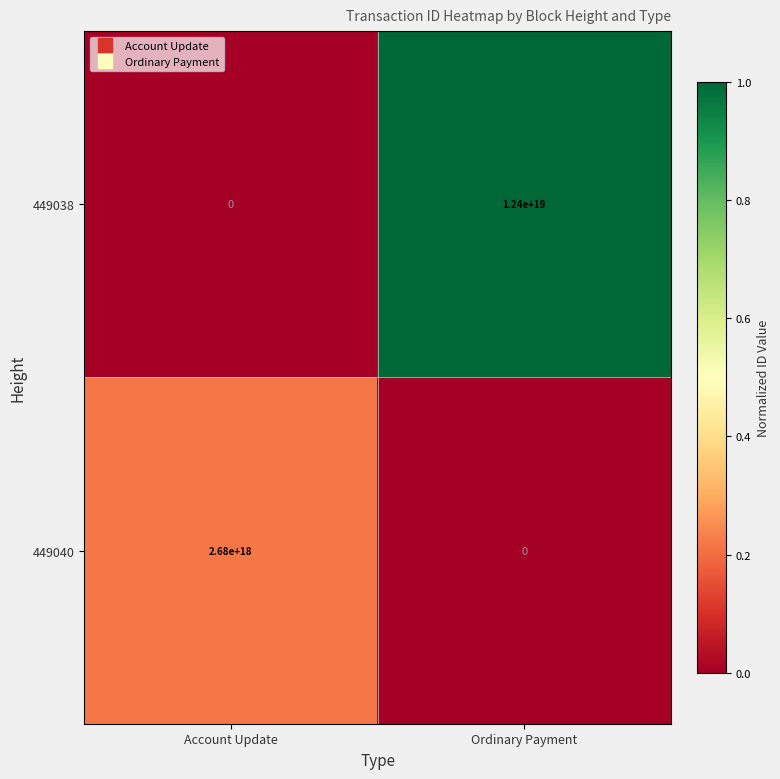

At which label is 449040 closest to 1340000000000000000?

Account Update